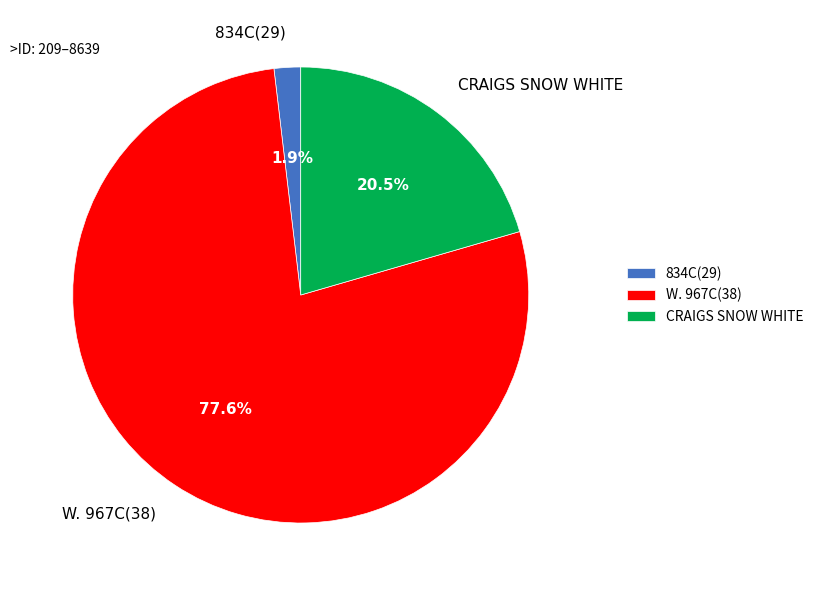

Which category has the biggest portion of the pie?

W. 967C(38)